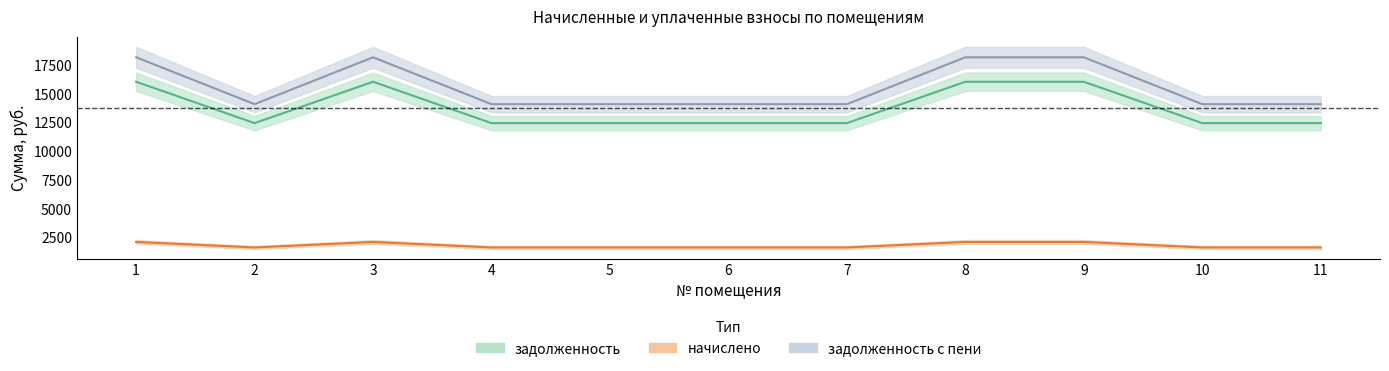

What is the difference between the задолженность_пени values at 10 and 8?

4071.5